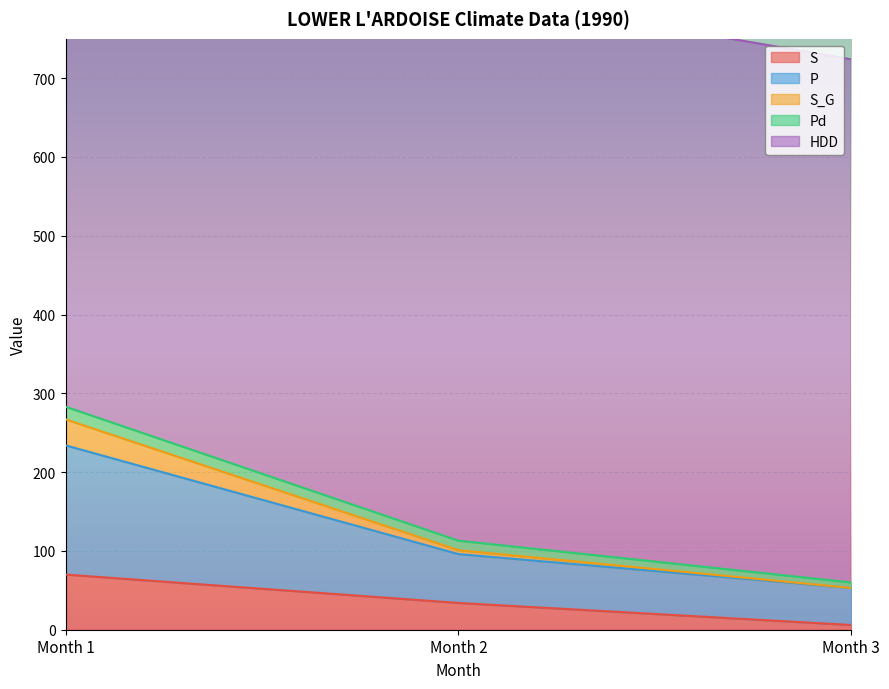

Rank the categories by S value from highest to lowest.

Month 1, Month 2, Month 3